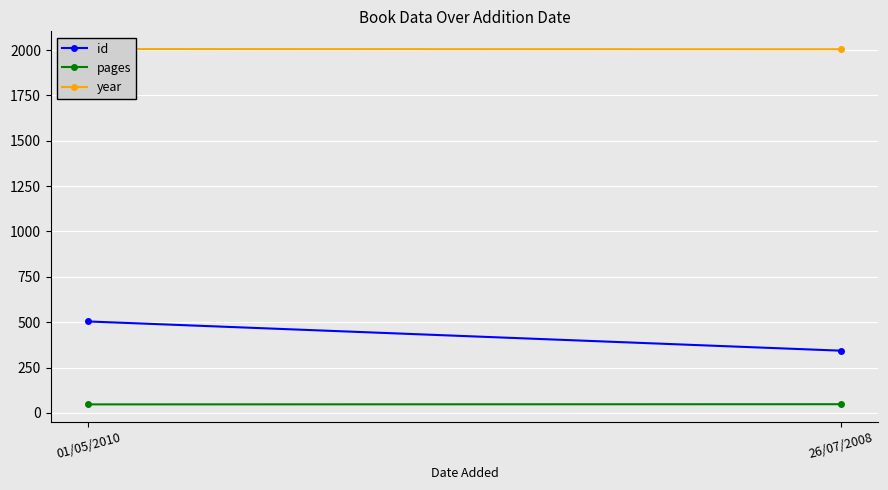

How many data points does each series have?

2